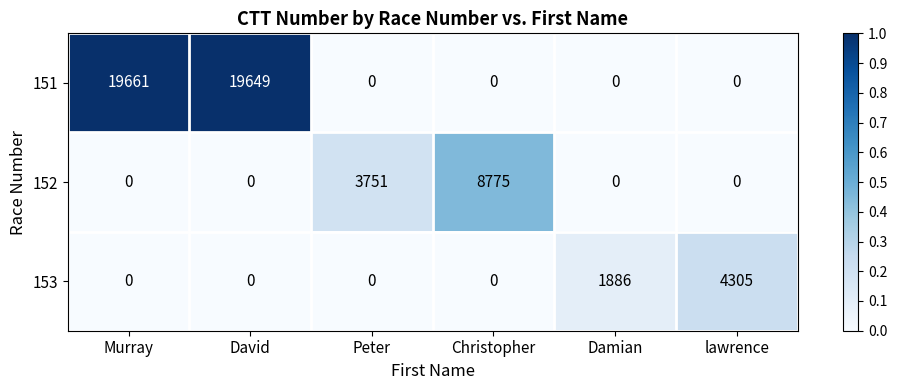

How many positive values does the 151 series have?

2